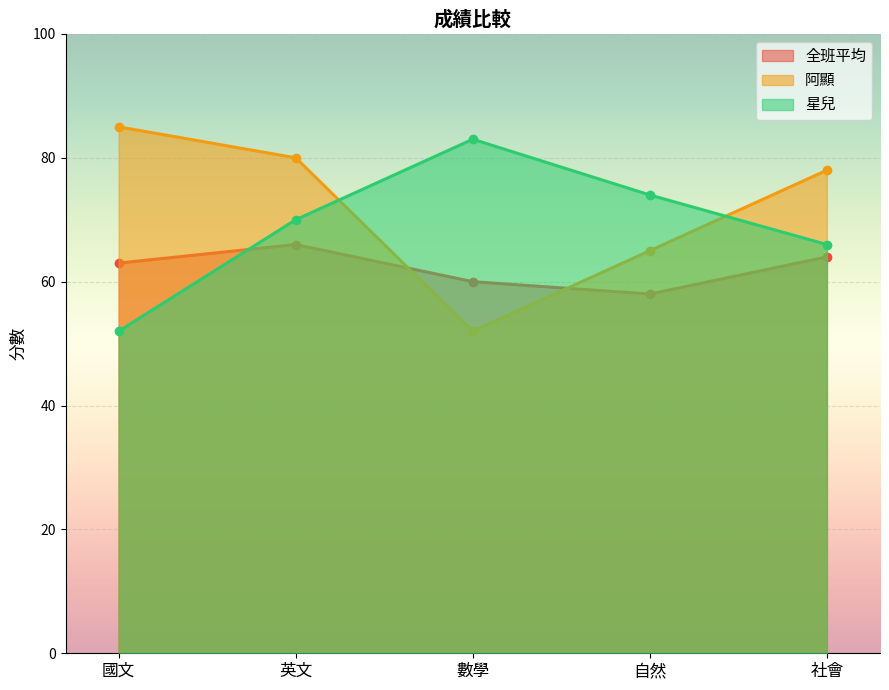

True or false: 星兒 has more than 0 points higher than both neighbors.

True